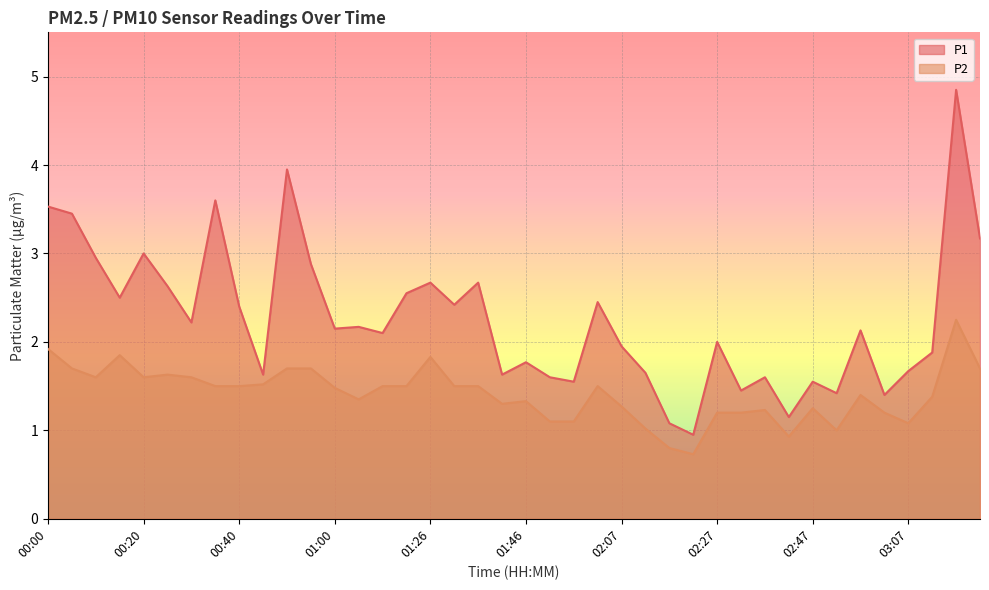

At which label does P2 first exceed 1?

00:00